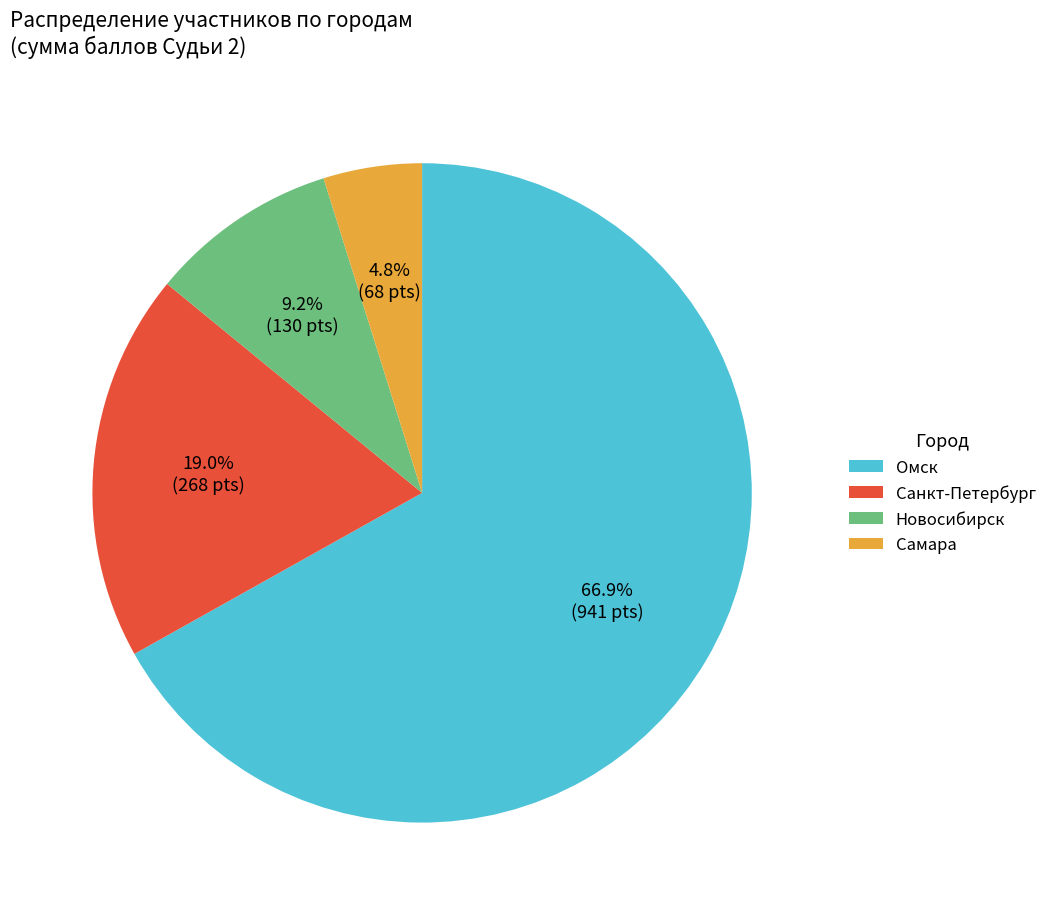

How many segments does this pie chart have?

4